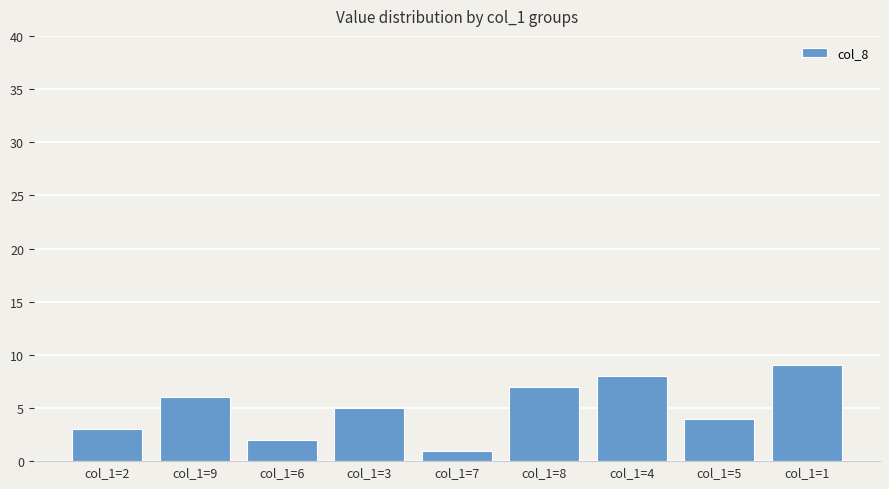

Reading right to left, list all the values displayed in this chart.

col_1=1=9	col_1=5=4	col_1=4=8	col_1=8=7	col_1=7=1	col_1=3=5	col_1=6=2	col_1=9=6	col_1=2=3